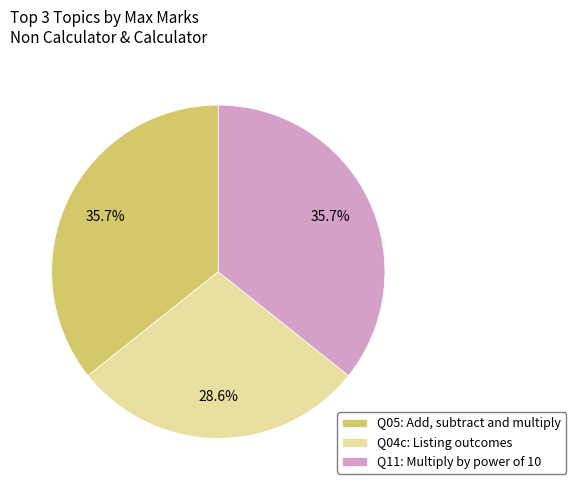

Combined, do Q11: Multiply by power of 10 and Q04c: Listing outcomes account for over 50%?

Yes